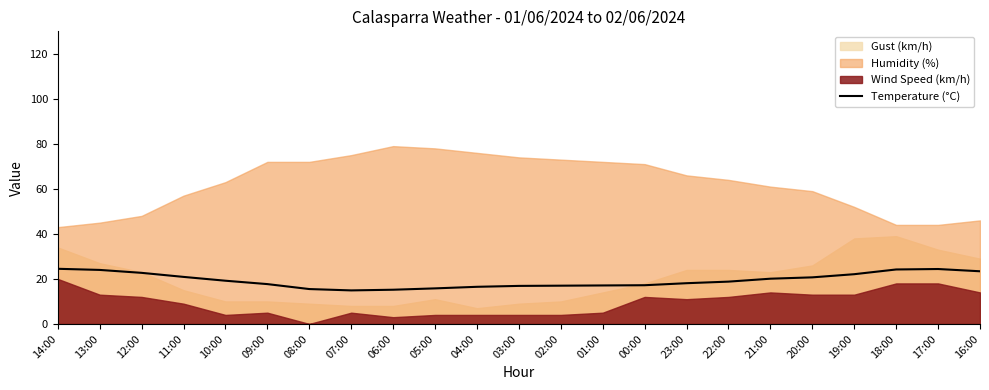

Where is the first local minimum?

07:00